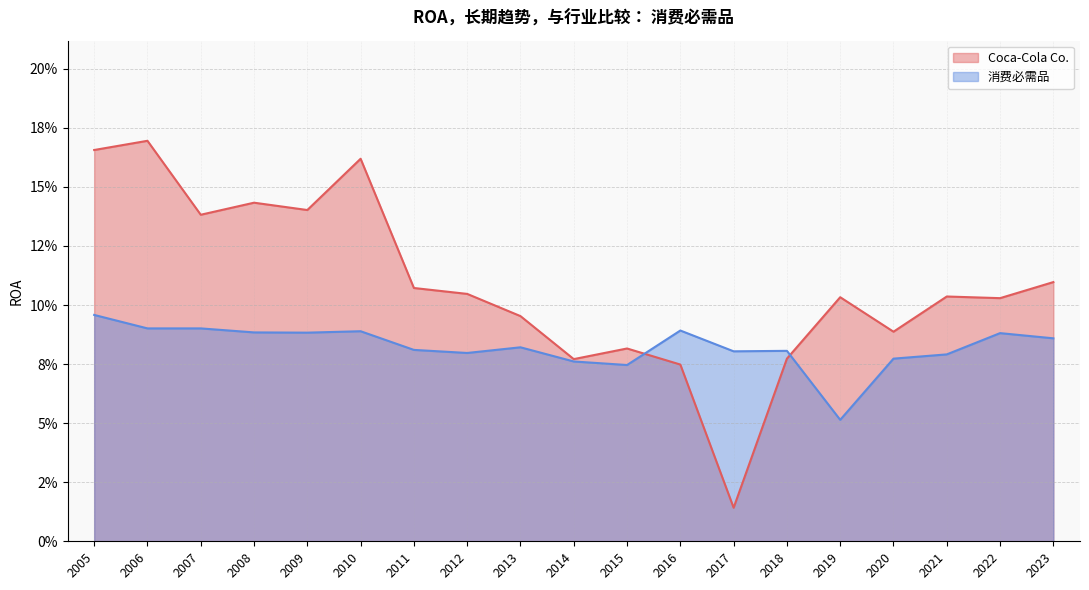

What is the approximate value of Coca-Cola Co. at 2015?

0.1